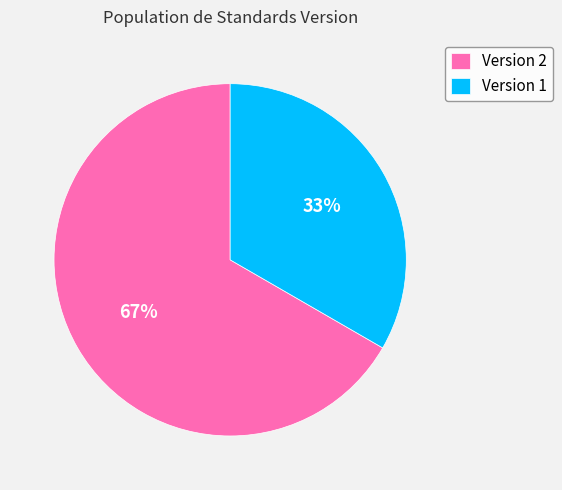

What is the largest slice in the pie chart?

Version 2